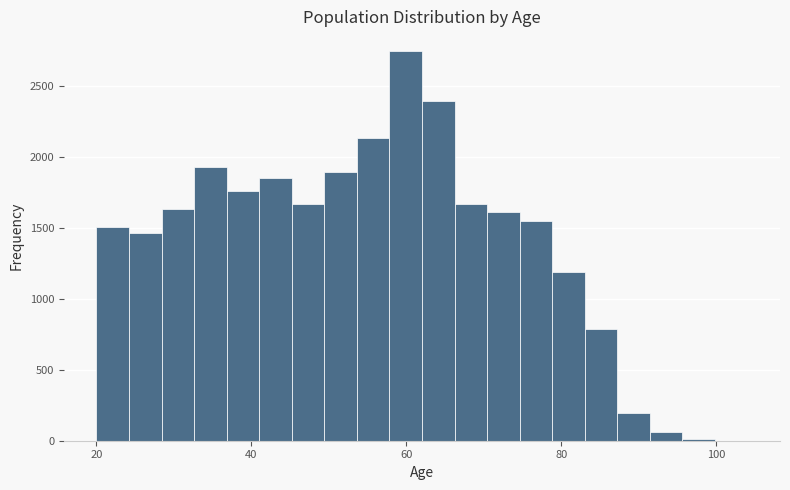

Around what value on the x-axis is the tallest bar? Give the approximate position of its centre, as read against the axis.

60